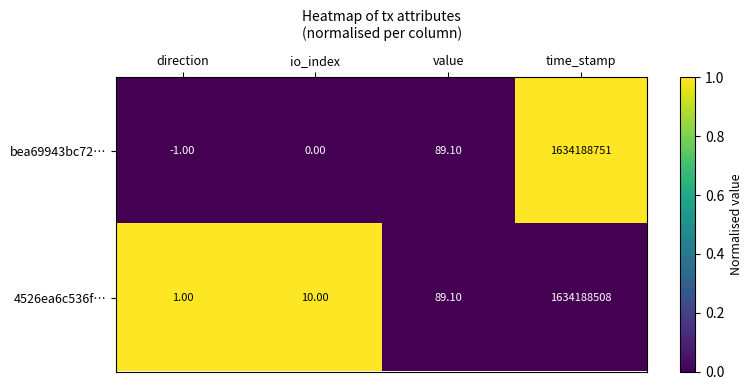

Which series has the largest range (max minus min)?

bea69943bc72…